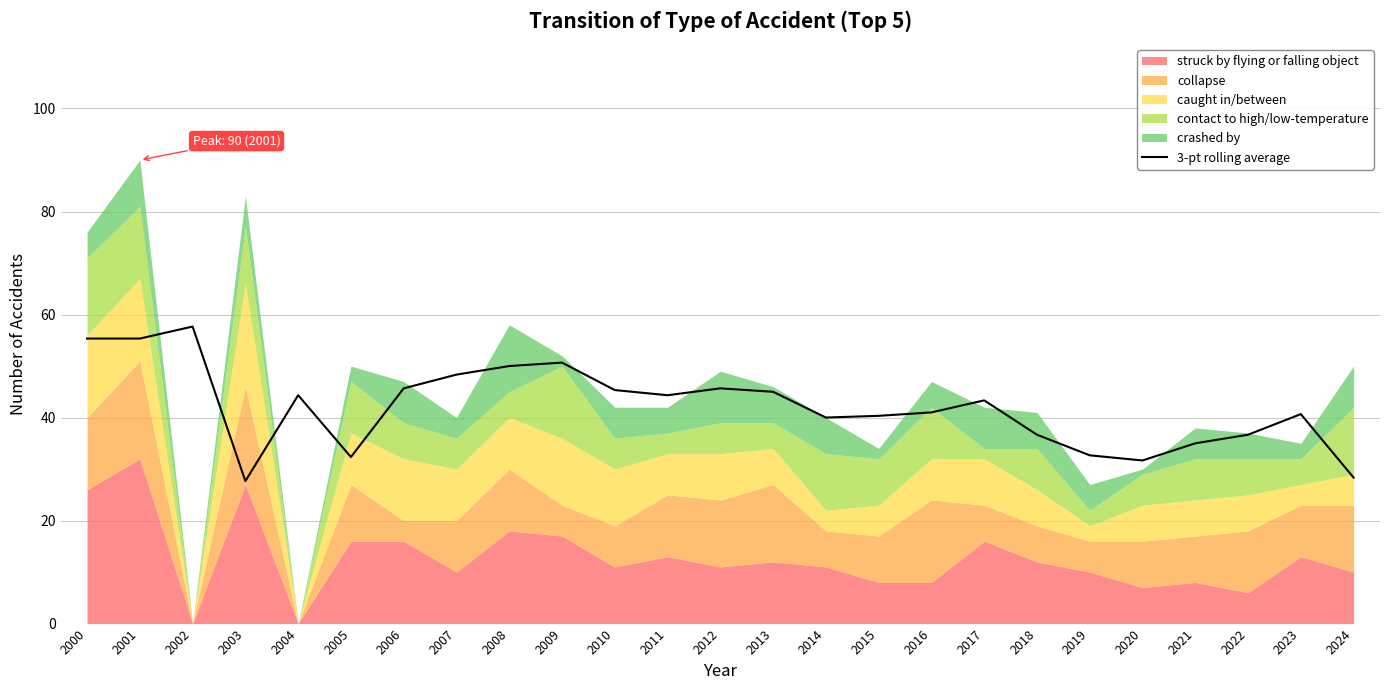

How many interior local valleys (lower than both neighbors) does the data have?

5